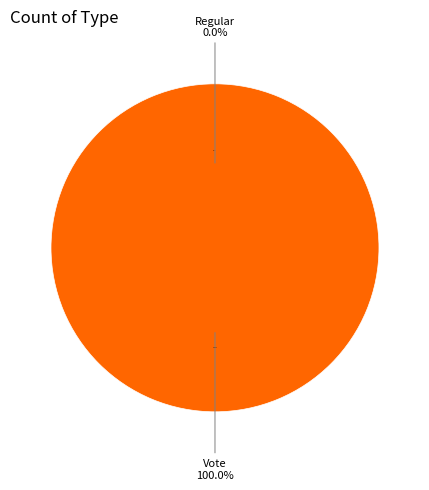

Is Regular the majority of the pie?

No